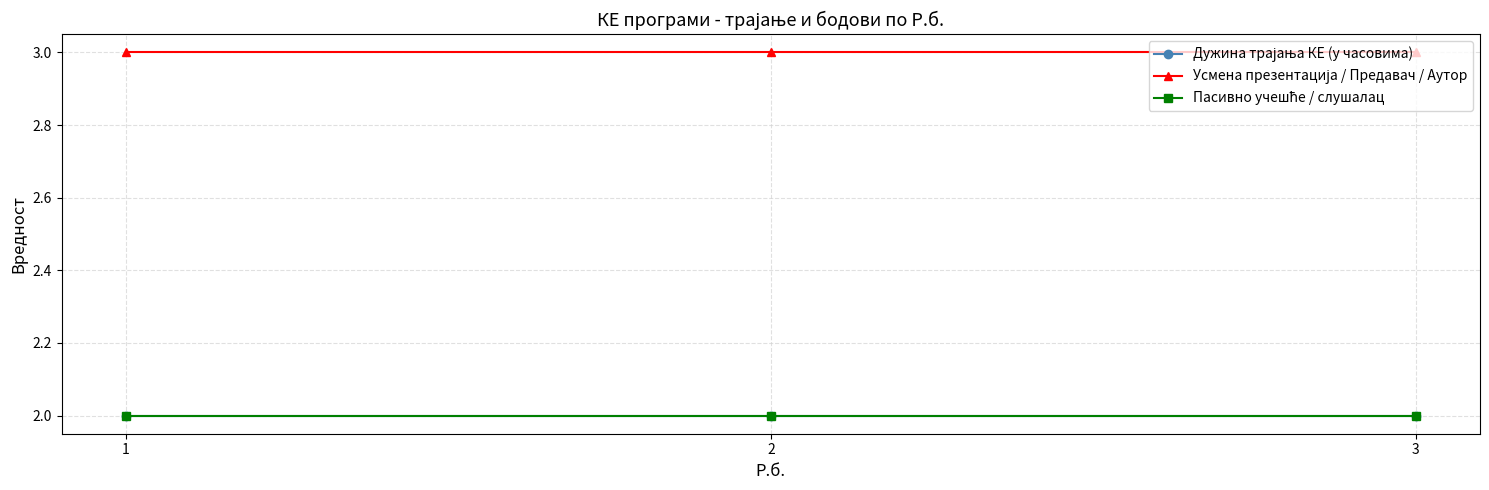

Reading left to right, transcribe all the data shown in this chart.

Дужина трајања КЕ (у часовима): 1=2	2=2	3=2
Усмена презентација / Предавач / Аутор: 1=3	2=3	3=3
Пасивно учешће / слушалац: 1=2	2=2	3=2